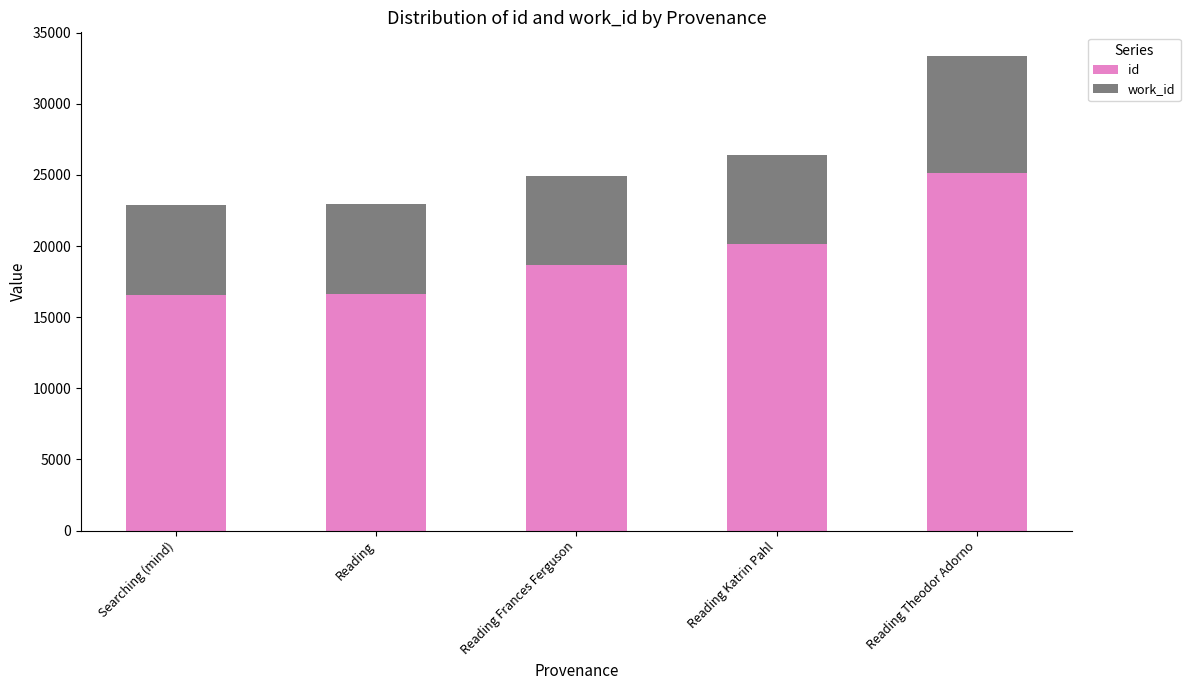

What is the total value across all series at Searching (mind)?

22858